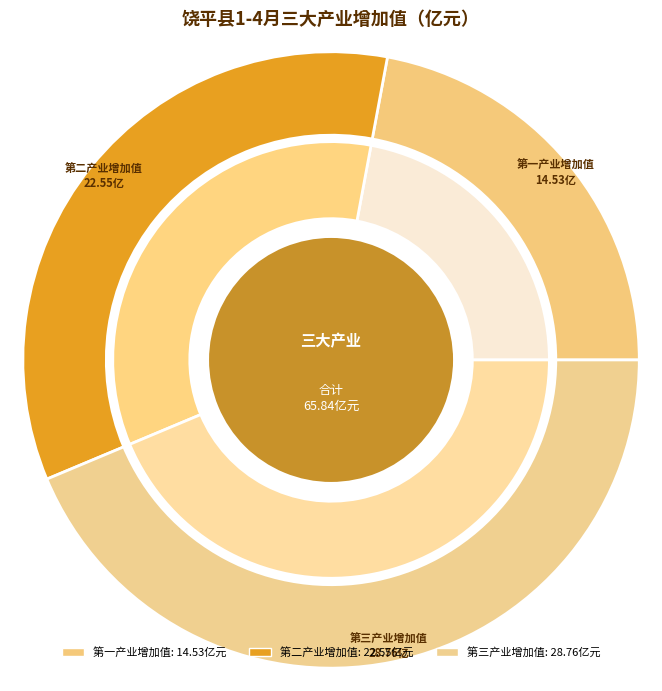

Is there a majority slice in this chart?

No